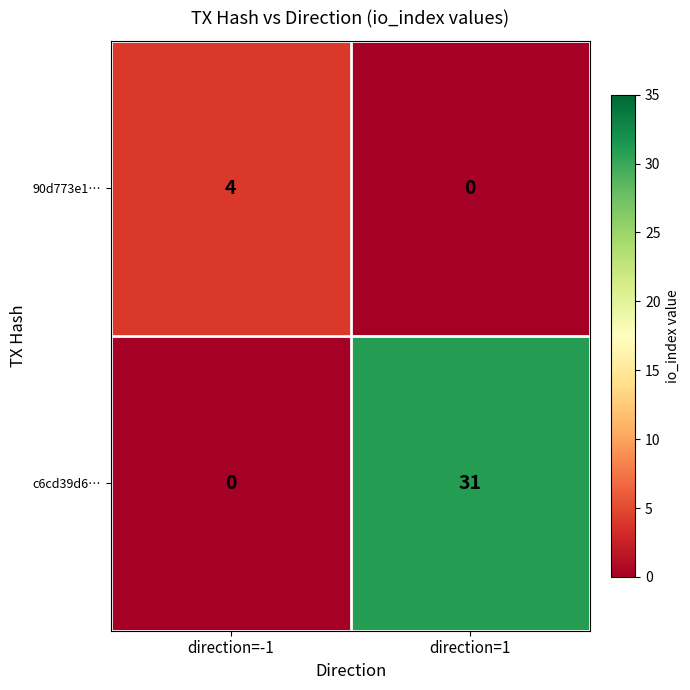

The c6cd39d6… series shows 31 at direction=1. True or false?

True